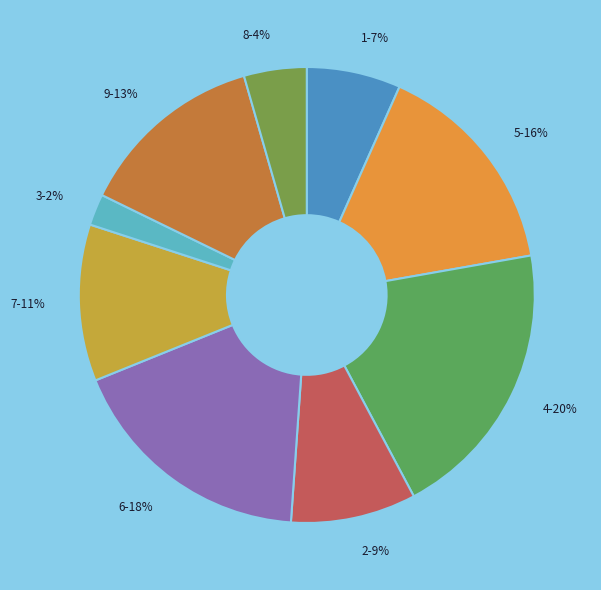

True or false: 4 accounts for 1% of the total.

False